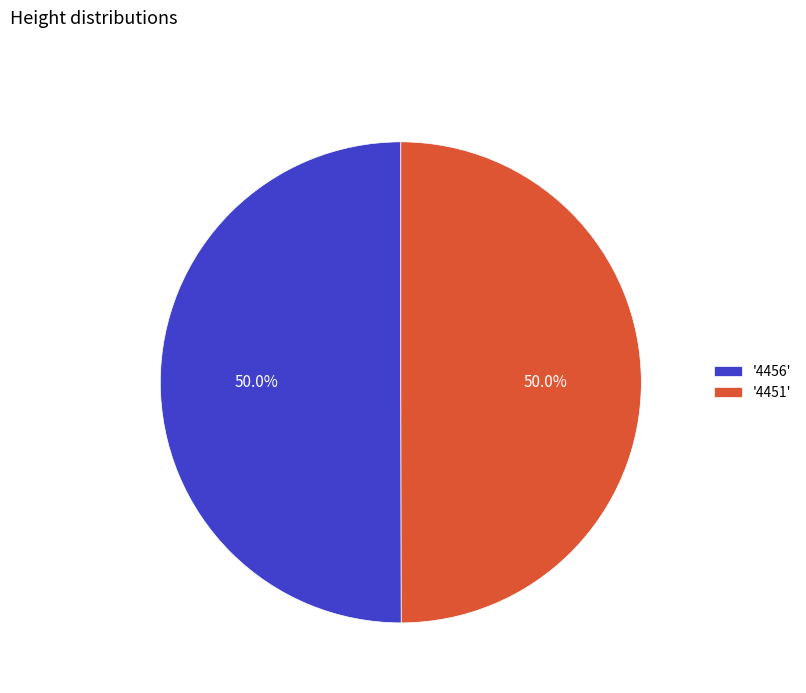

Count the number of slices in the pie.

2